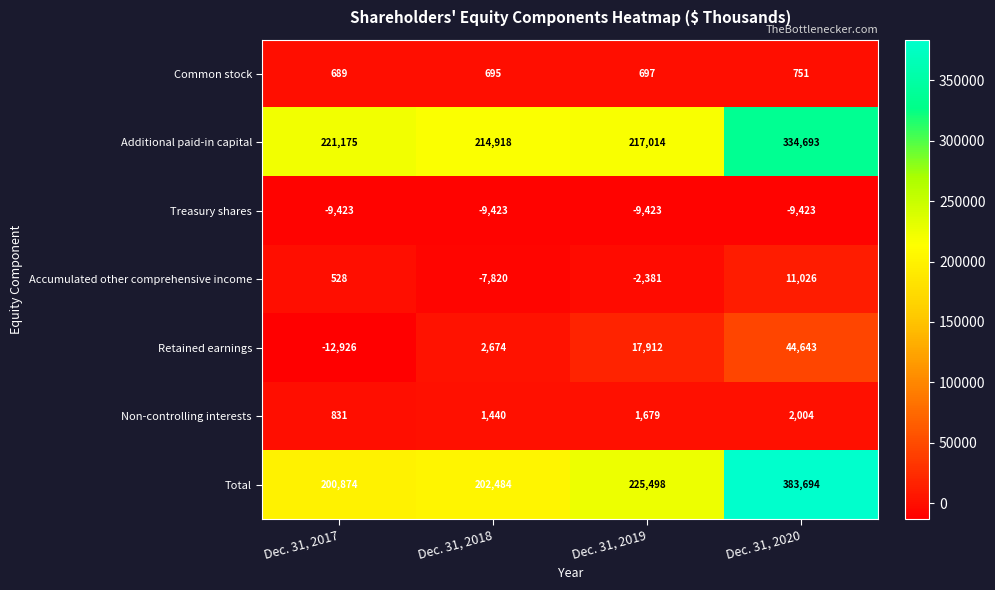

Which series has the largest total across all categories?

Total